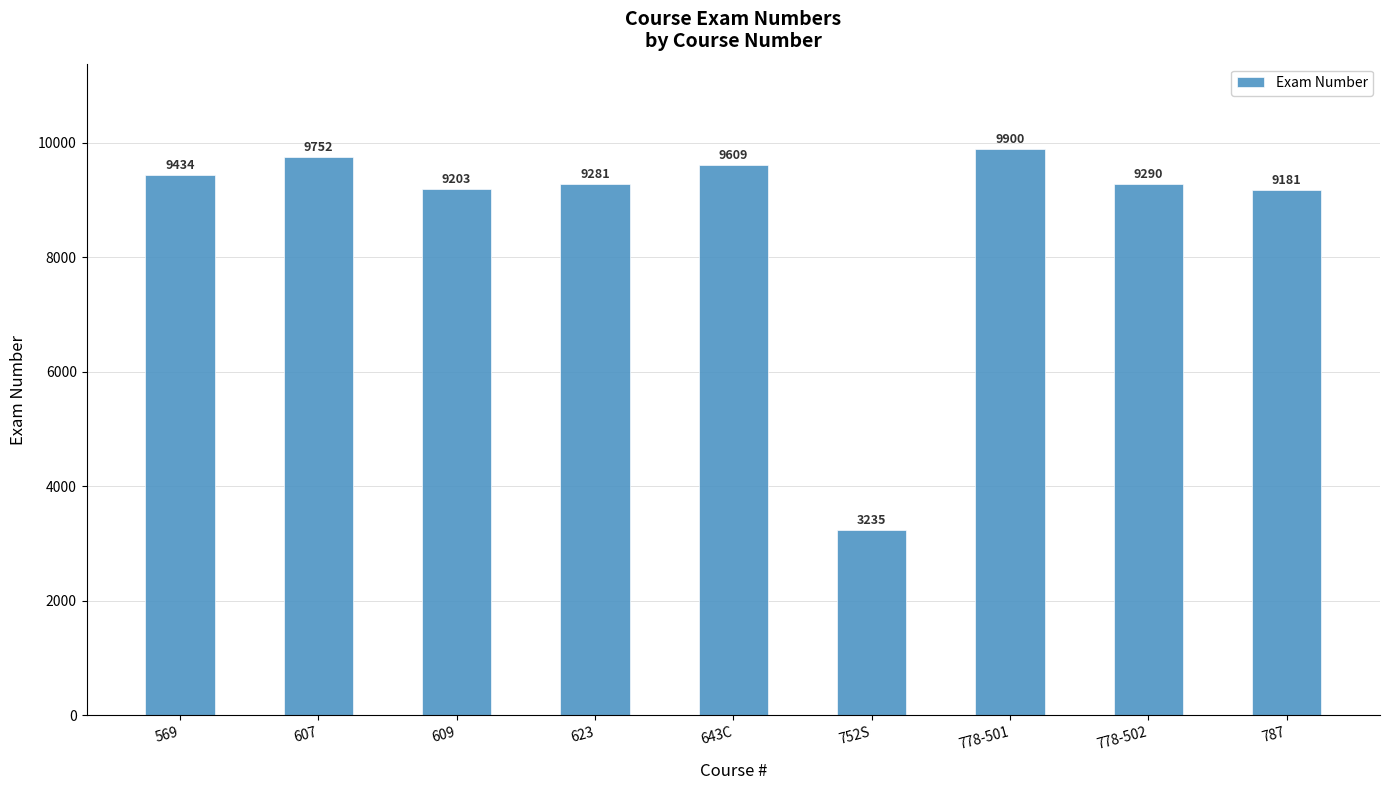

The value at 569 is 9434. True or false?

True